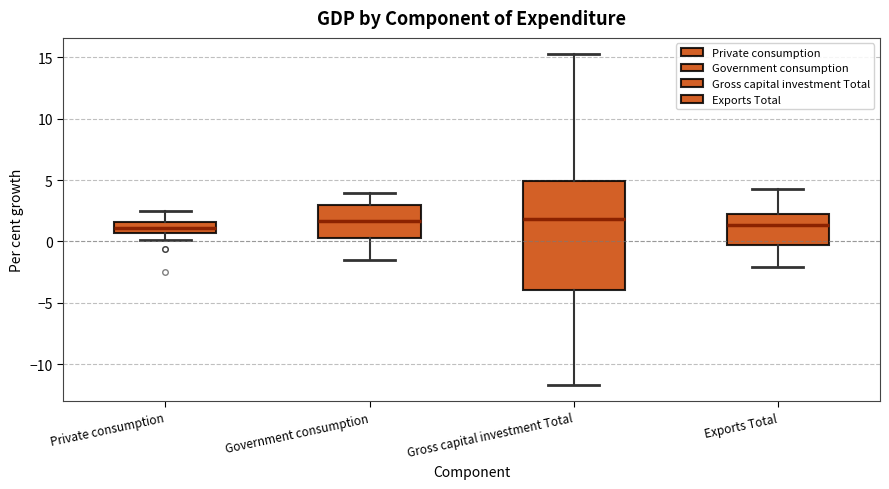

Reading left to right, read every box against the y-axis: the position of its median line, the range the box covers, and the ends of its whiskers. The values are not printed on the chart, so give them approximately, as read against the axis.

Private consumption: median 1.0, box 0.5 to 1.5, whiskers 0.0 to 2.5
Government consumption: median 1.5, box 0.5 to 3.0, whiskers -1.5 to 4.0
Gross capital investment Total: median 2.0, box -4.0 to 5.0, whiskers -11.5 to 15.0
Exports Total: median 1.5, box -0.5 to 2.0, whiskers -2.0 to 4.5